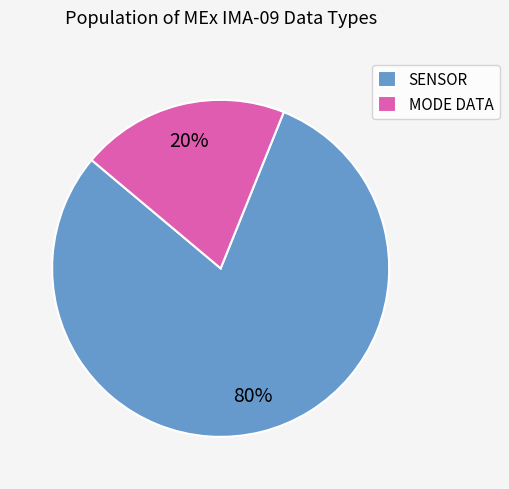

To the nearest percent, what percentage of the pie is SENSOR?

80%